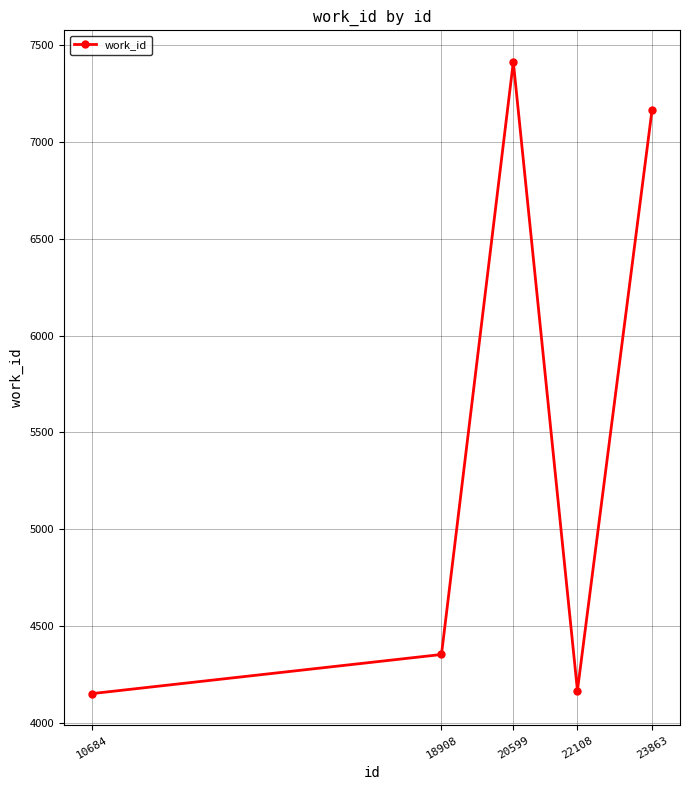

Reading left to right, list all the values displayed in this chart.

4151	4353	7413	4167	7163